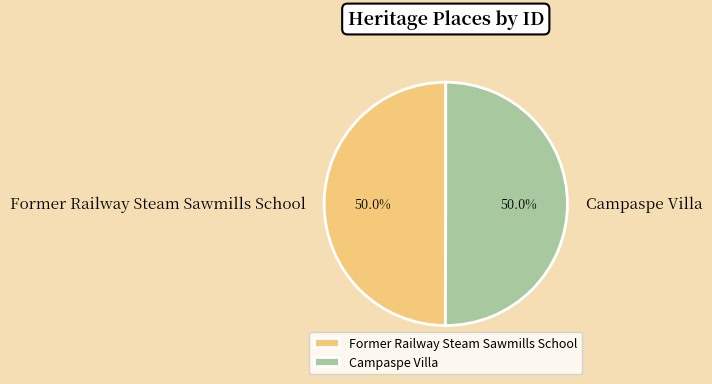

To the nearest percent, what portion does Former Railway Steam Sawmills School represent?

50%